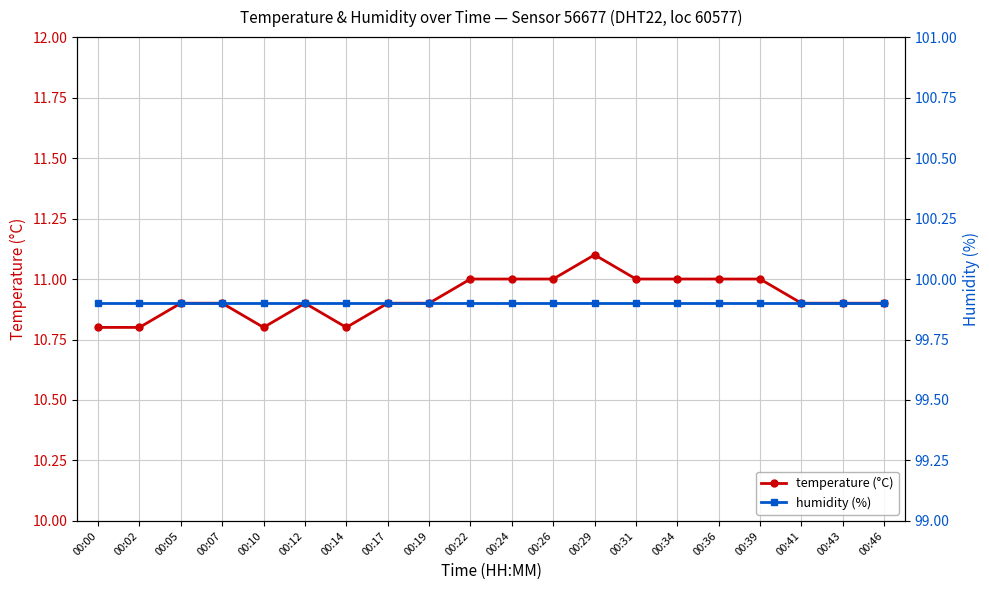

Reading left to right, extract all data points from this chart.

temperature (°C): 00:00=10.8	00:02=10.8	00:05=10.9	00:07=10.9	00:10=10.8	00:12=10.9	00:14=10.8	00:17=10.9	00:19=10.9	00:22=11.0	00:24=11.0	00:26=11.0	00:29=11.1	00:31=11.0	00:34=11.0	00:36=11.0	00:39=11.0	00:41=10.9	00:43=10.9	00:46=10.9
humidity (%): 00:00=99.9	00:02=99.9	00:05=99.9	00:07=99.9	00:10=99.9	00:12=99.9	00:14=99.9	00:17=99.9	00:19=99.9	00:22=99.9	00:24=99.9	00:26=99.9	00:29=99.9	00:31=99.9	00:34=99.9	00:36=99.9	00:39=99.9	00:41=99.9	00:43=99.9	00:46=99.9